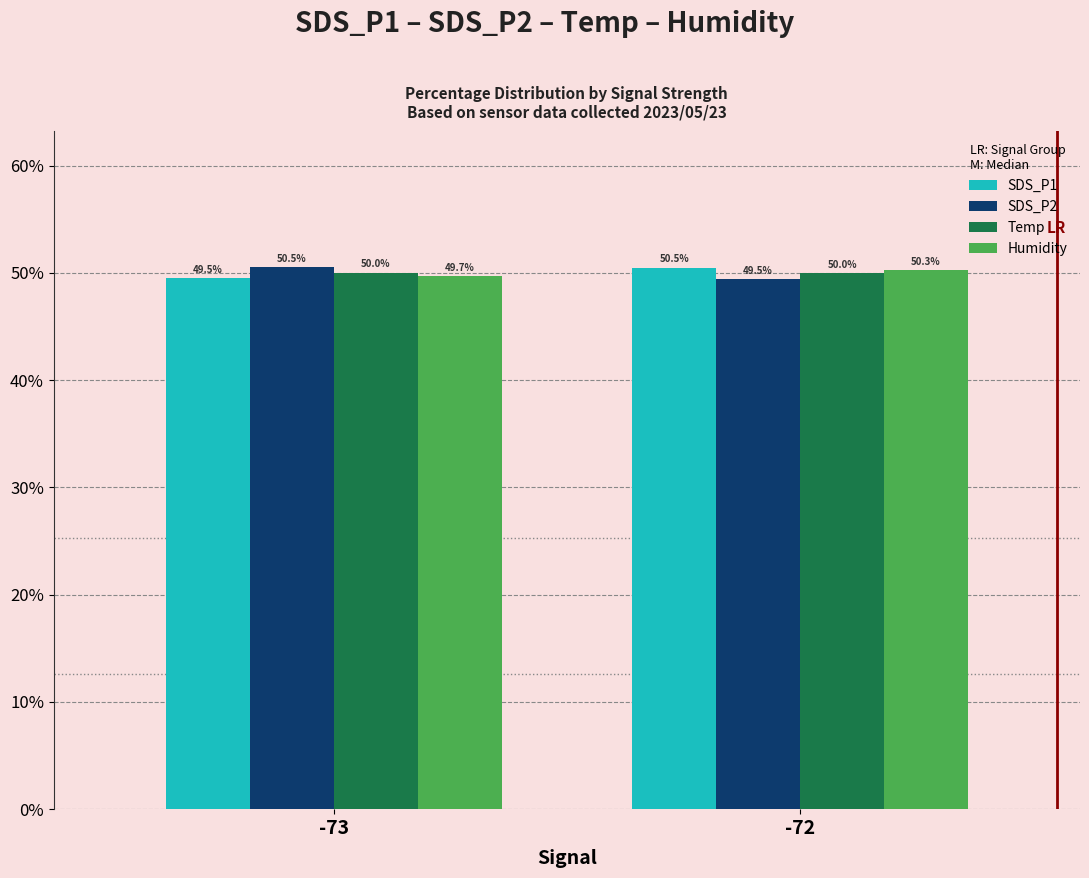

Reading right to left, list all the values displayed in this chart.

SDS_P1: -72=50.5	-73=49.5
SDS_P2: -72=49.5	-73=50.5
Temp: -72=50.0	-73=50.0
Humidity: -72=50.3	-73=49.7